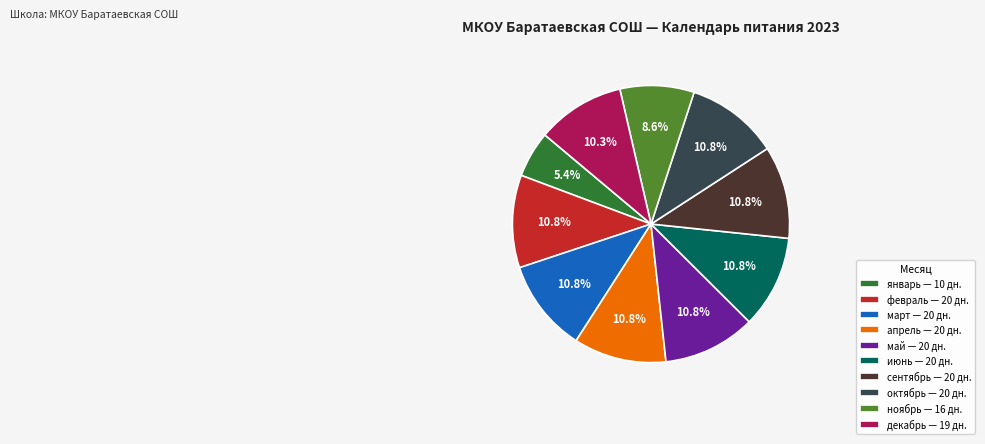

Which has a higher value, декабрь — 19 дн. or ноябрь — 16 дн.?

декабрь — 19 дн.